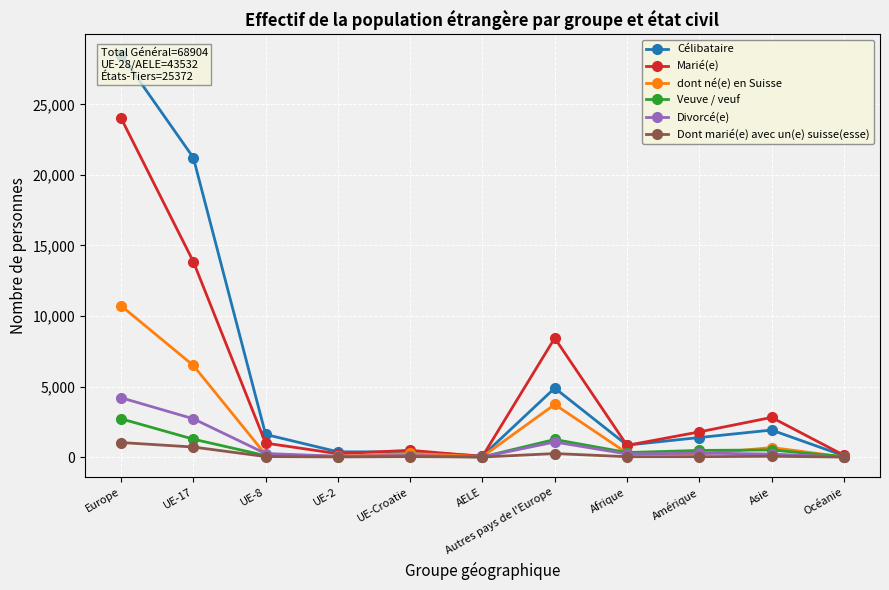

How many lines are shown in the chart?

6